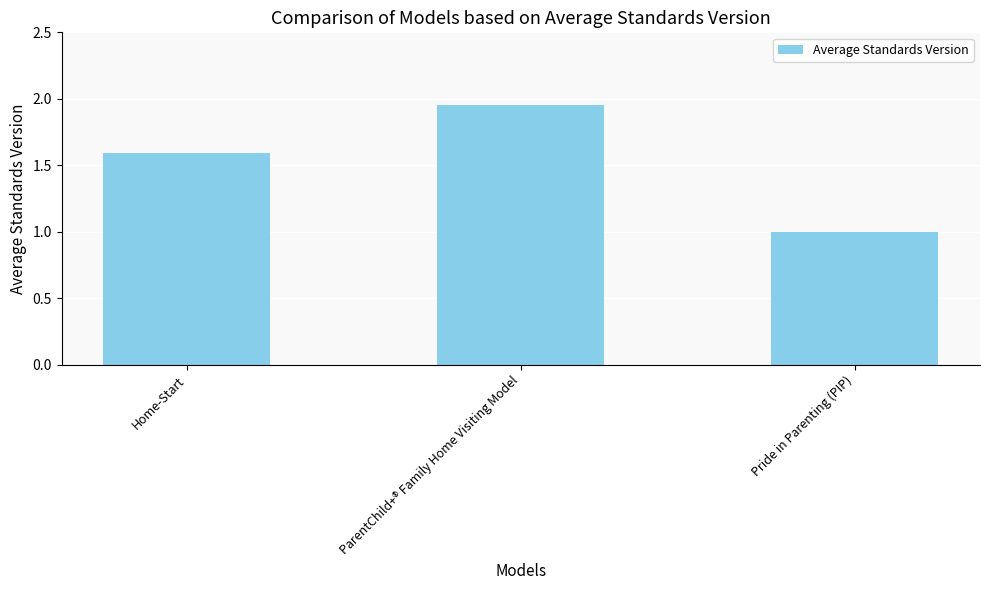

Rank the categories by value from highest to lowest.

ParentChild+® Family Home Visiting Model, Home-Start, Pride in Parenting (PIP)